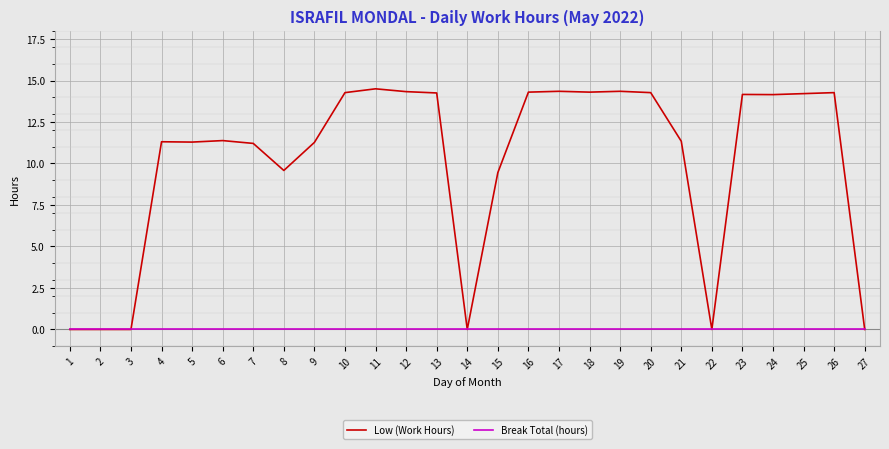

Between 5 and 8, which series saw the biggest shift?

Low (Work Hours)